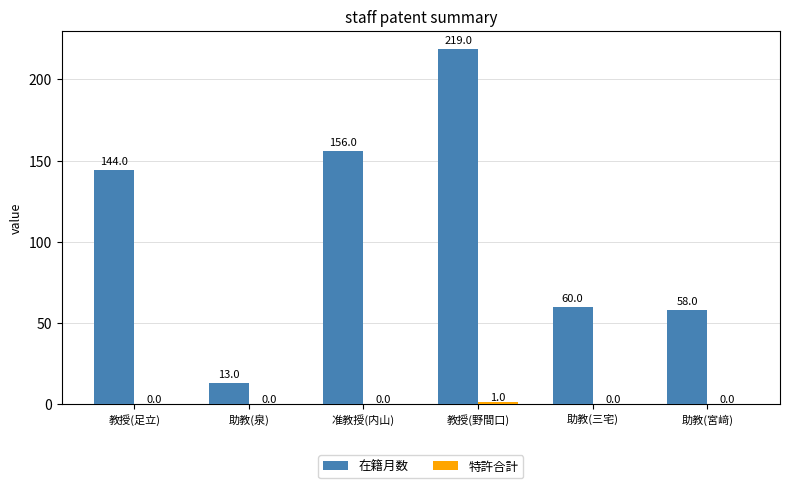

How many groups of bars are there?

6